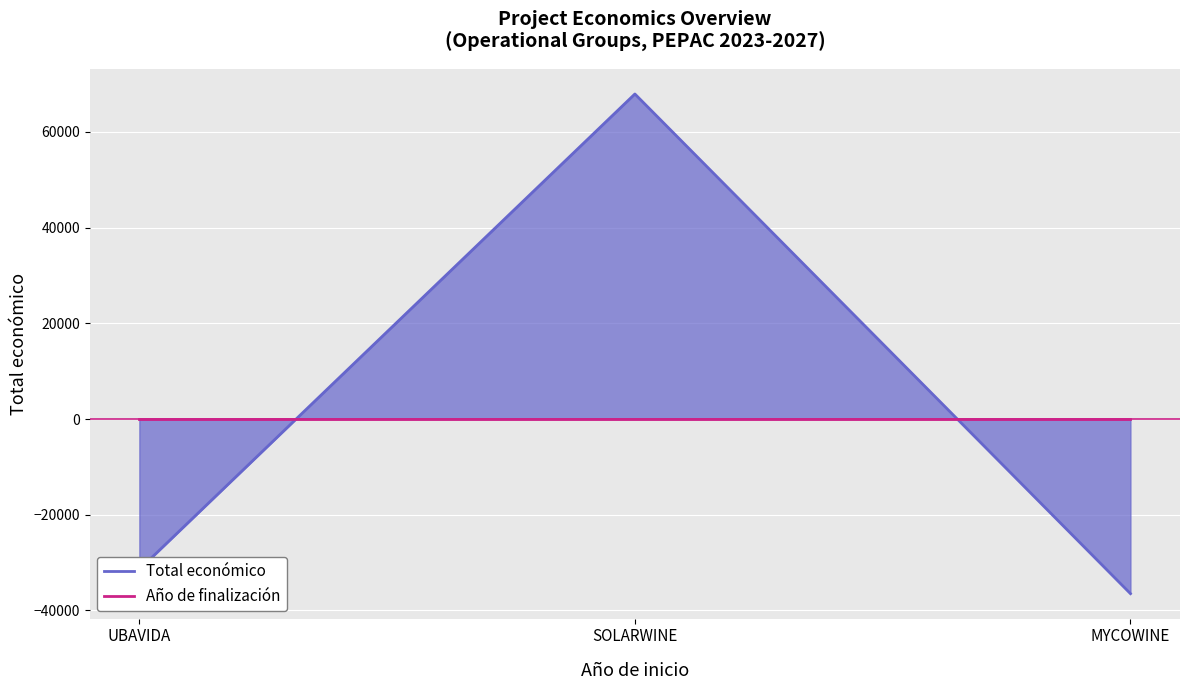

Where does the data first go above -31436?

SOLARWINE